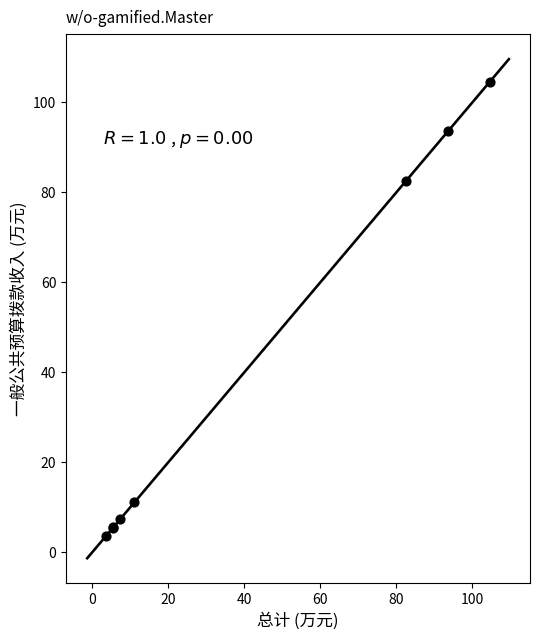

What Y value in the scatter plot is closest to 54?

82.5